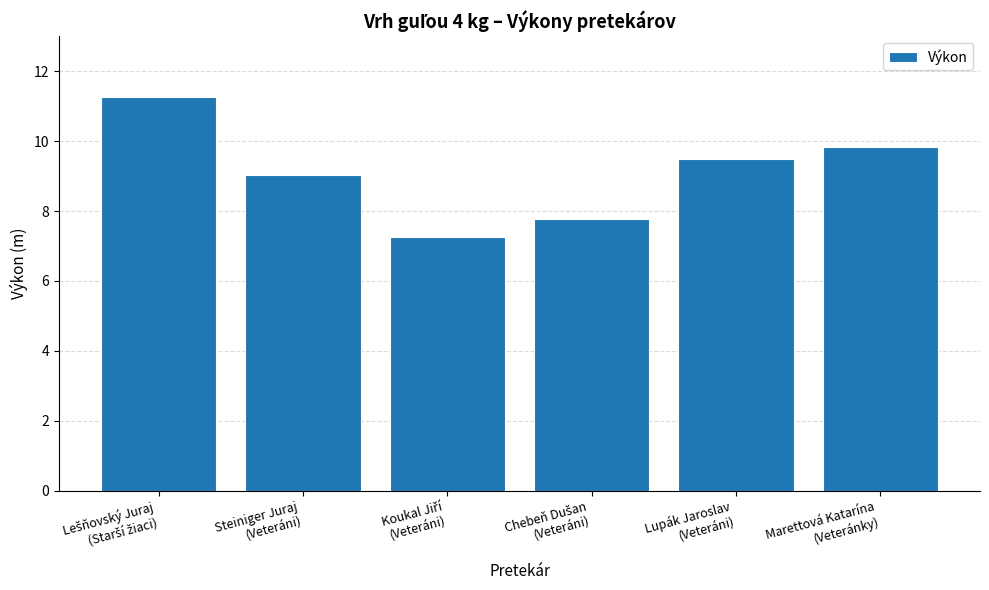

What is the maximum value shown in the chart?

11.3